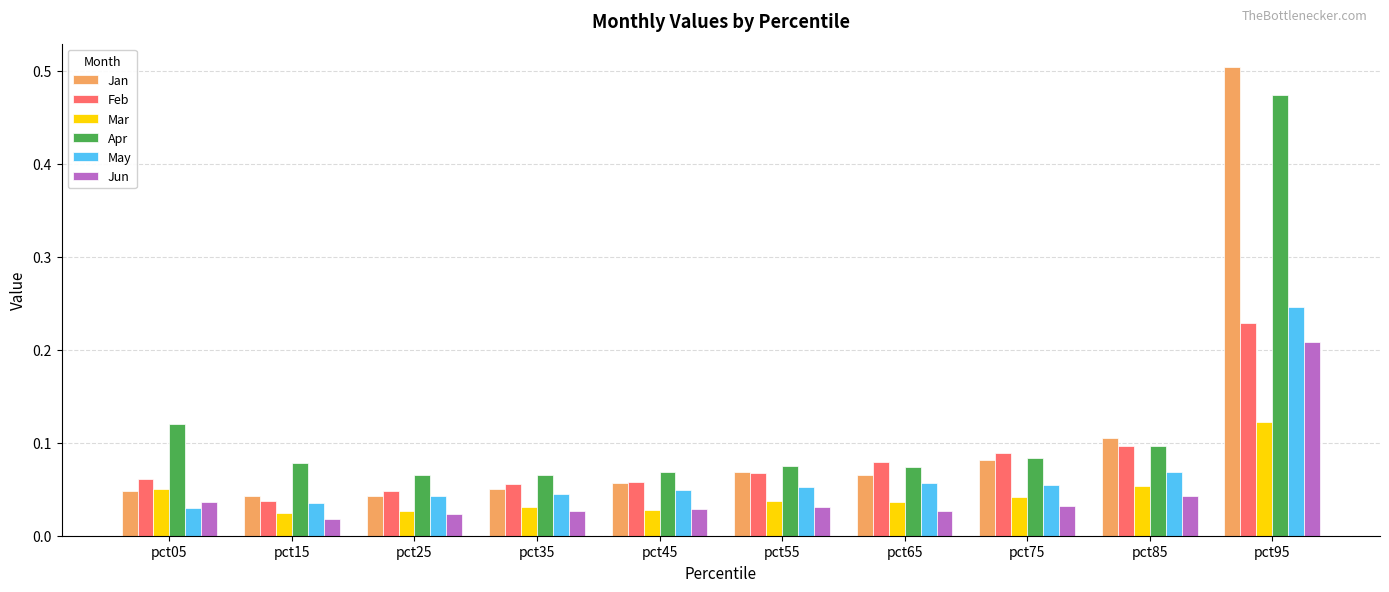

The Jan series shows 0.1 at pct15. True or false?

False